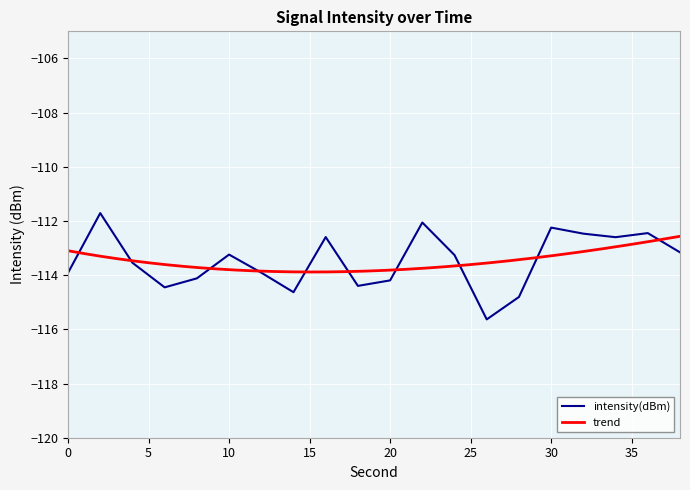

Where does the data first go above -113?

2